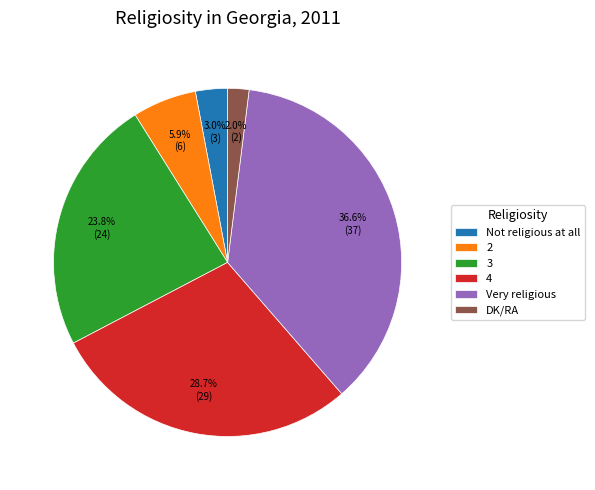

To the nearest percent, what is the combined percentage of DK/RA and 2?

8%